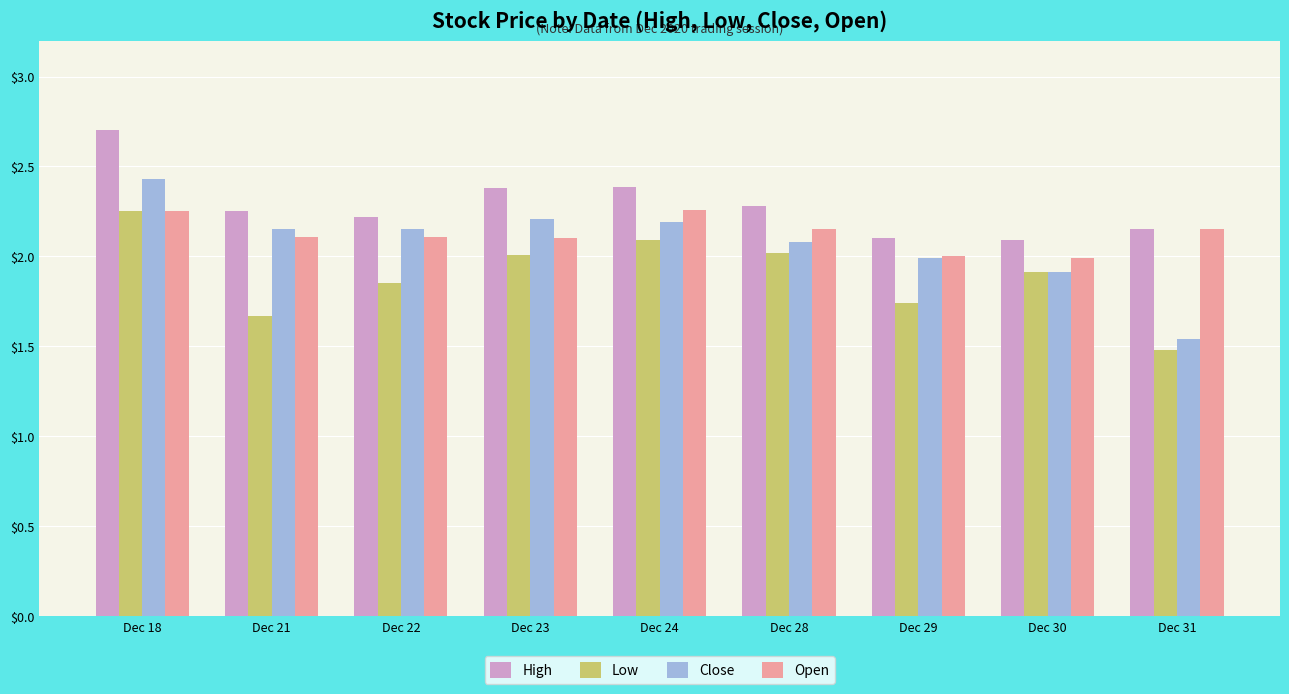

At which label is Close closest to 1?

Dec 31